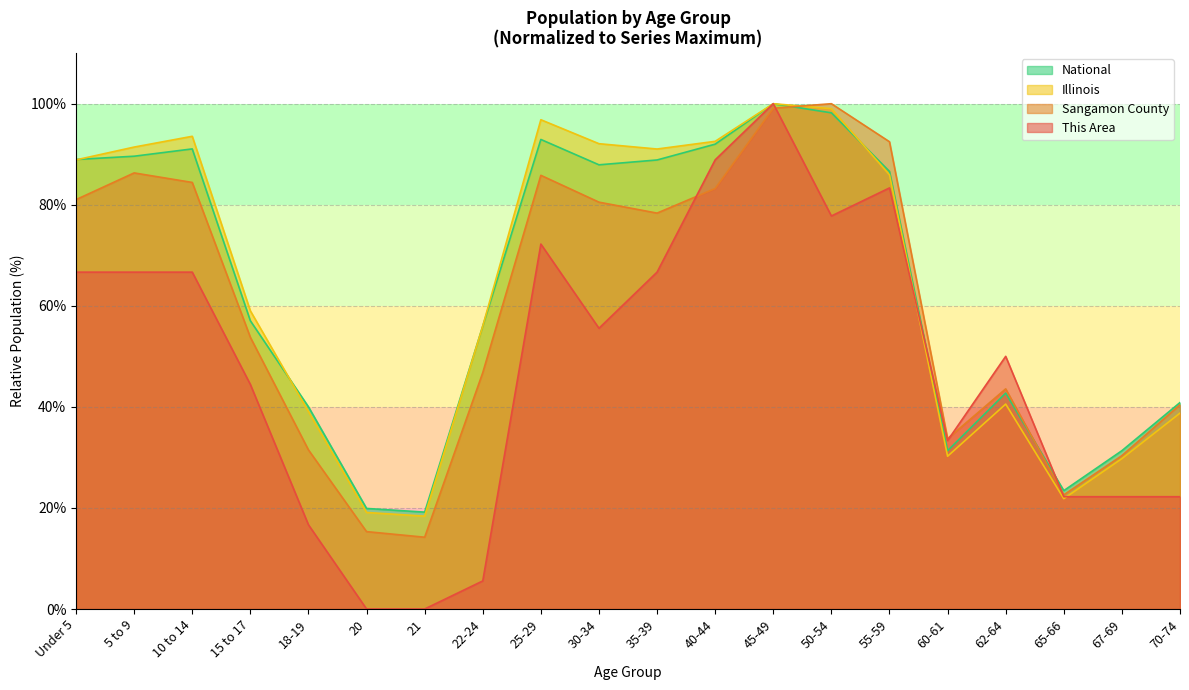

Is it true that Sangamon County equals 117.2 at Under 5?

False